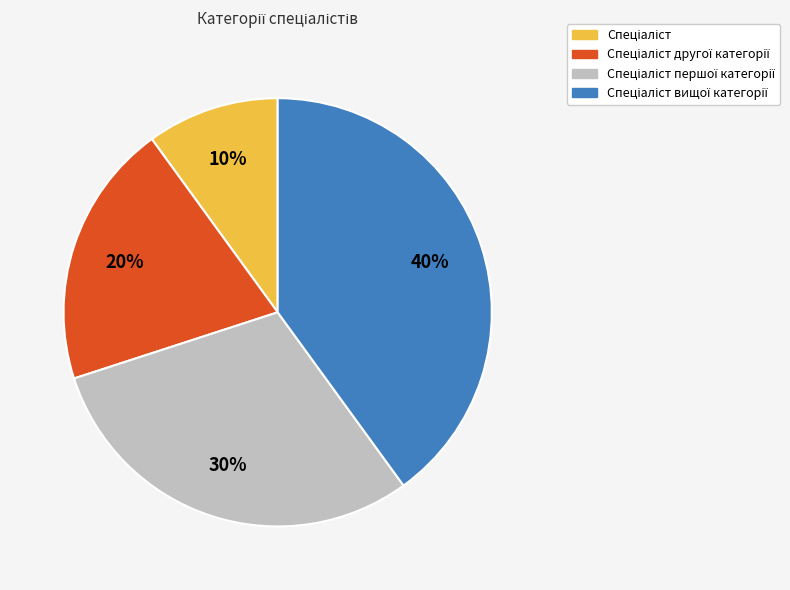

Is there any slice that represents more than half of the pie?

No